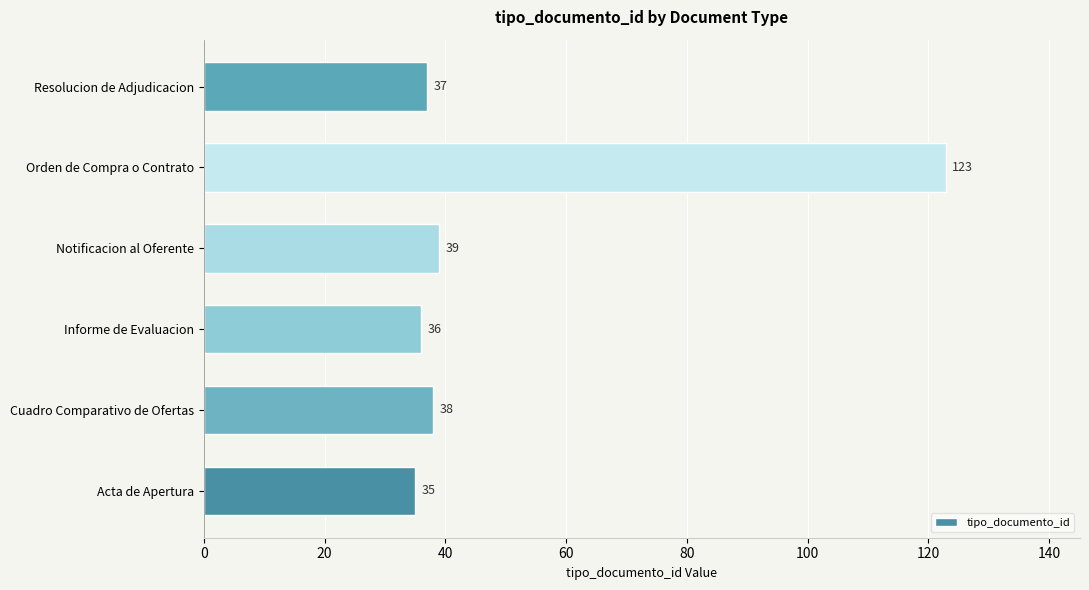

What is the minimum value shown in the chart?

35